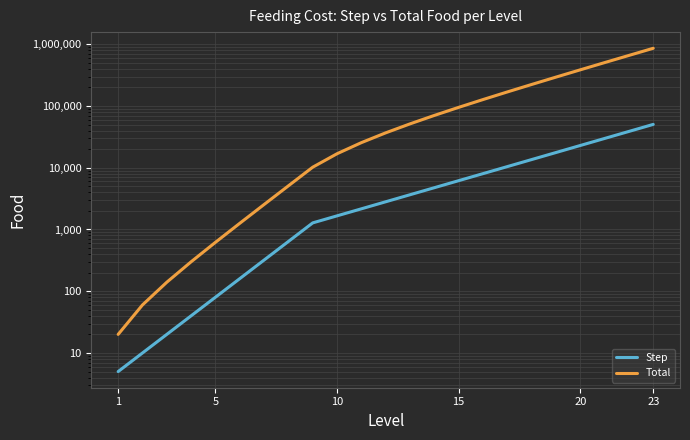

Rank the series by their maximum value, from highest to lowest.

Total, Step